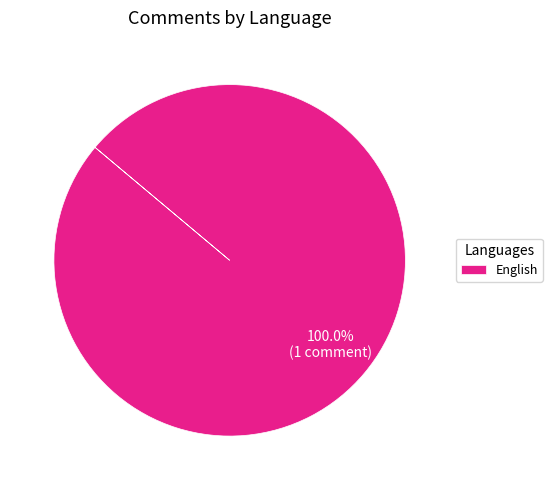

Which slice represents more than half of the pie?

English